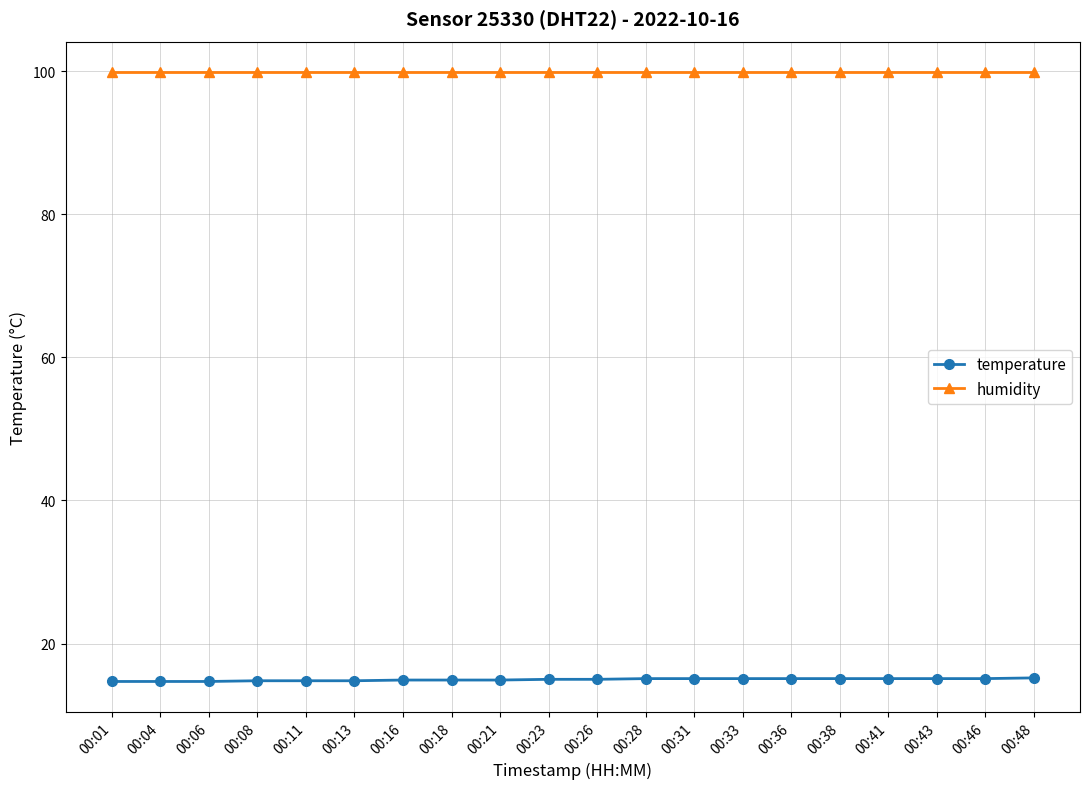

What is the value of the temperature point at the 5th from the left?

14.8